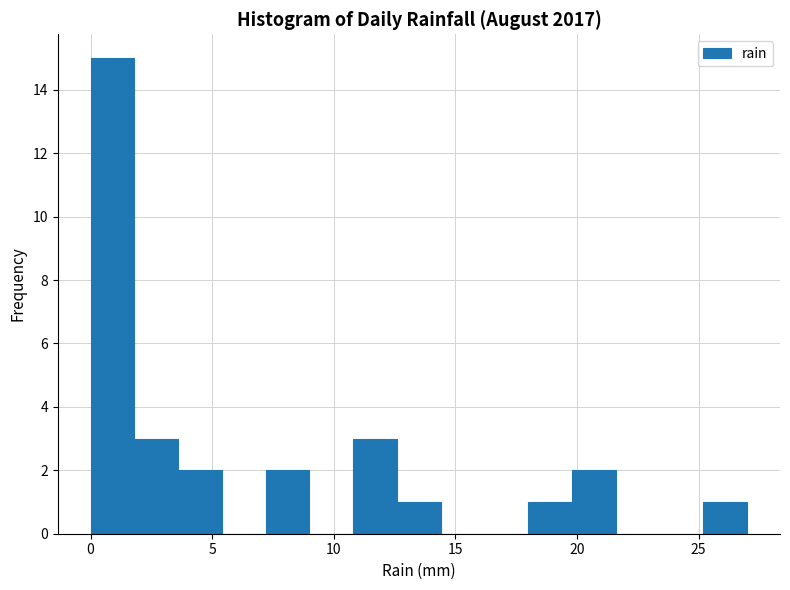

Around what value on the x-axis is the tallest bar? Give the approximate position of its centre, as read against the axis.

1.0